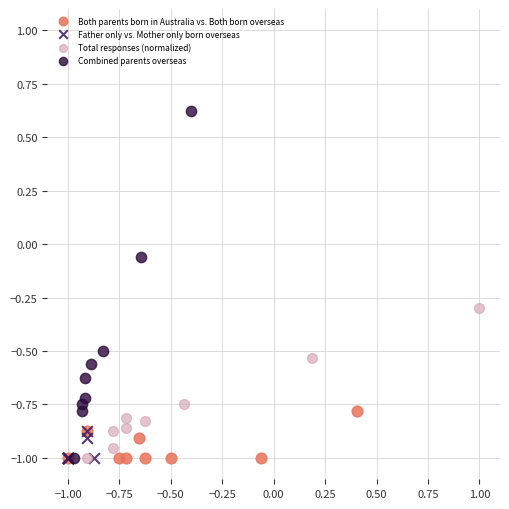

Which series has the widest spread of Y values?

Combined parents overseas